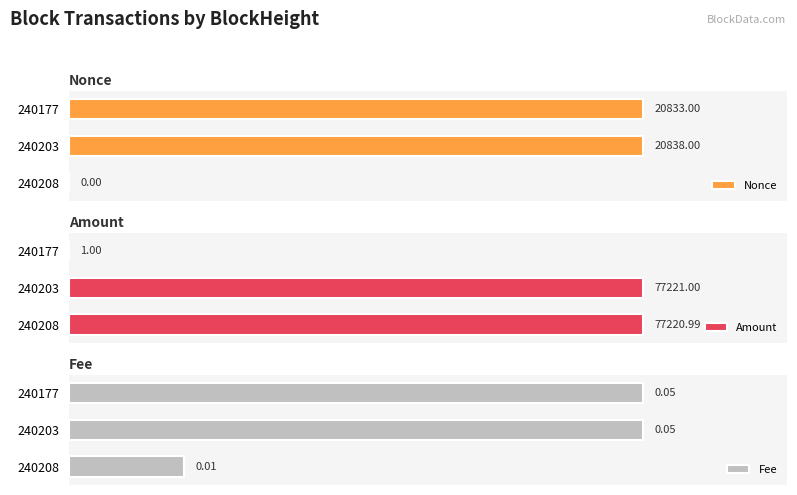

Are the bars horizontal?

Yes